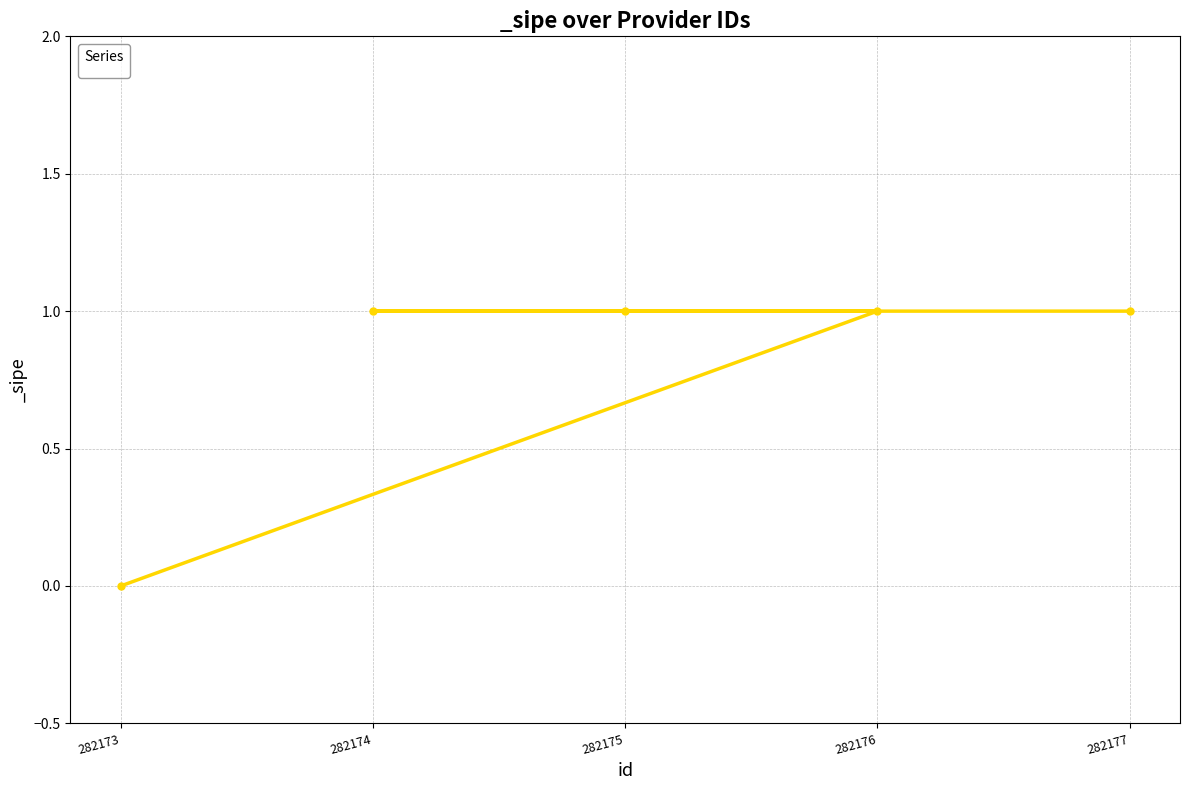

Does the chart display data point markers on the line(s)?

Yes